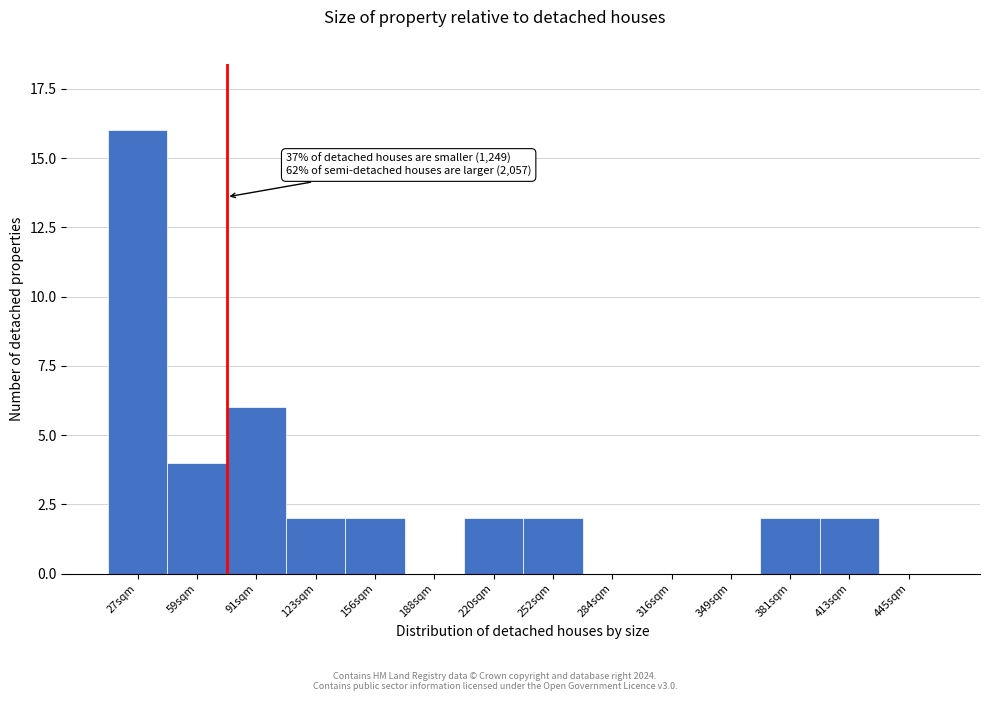

Reading left to right, list all the values displayed in this chart.

27sqm=16	59sqm=4	91sqm=6	123sqm=2	156sqm=2	188sqm=0	220sqm=2	252sqm=2	284sqm=0	316sqm=0	349sqm=0	381sqm=2	413sqm=2	445sqm=0